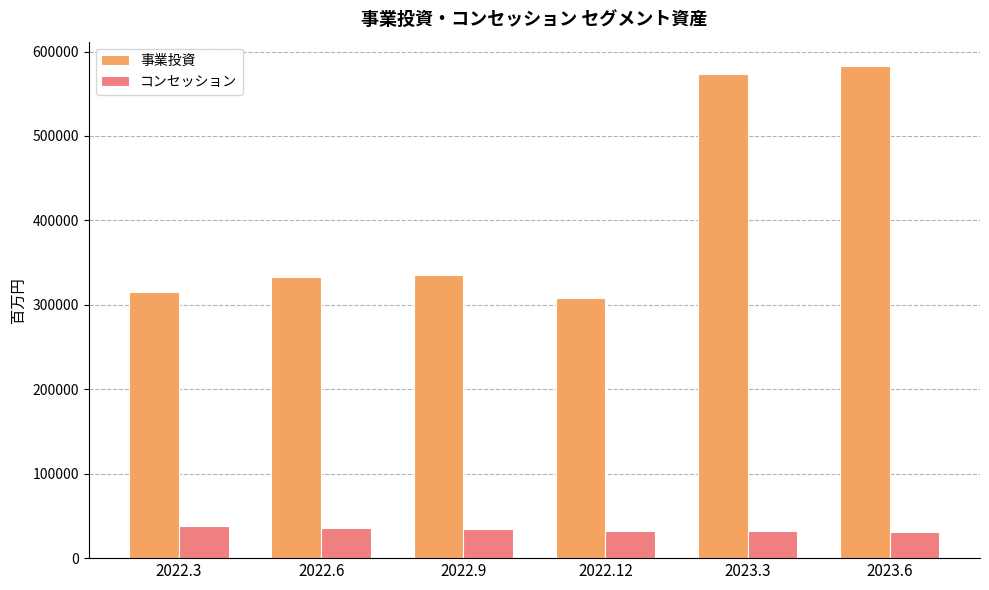

Read the 事業投資 value at 2022.3.

315014